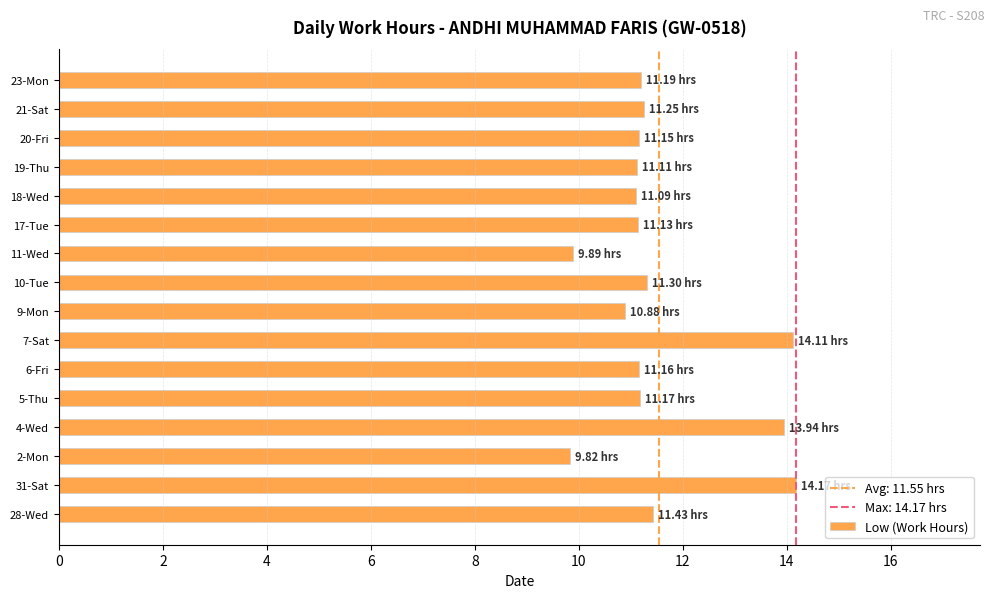

Count the number of data series in this chart.

1